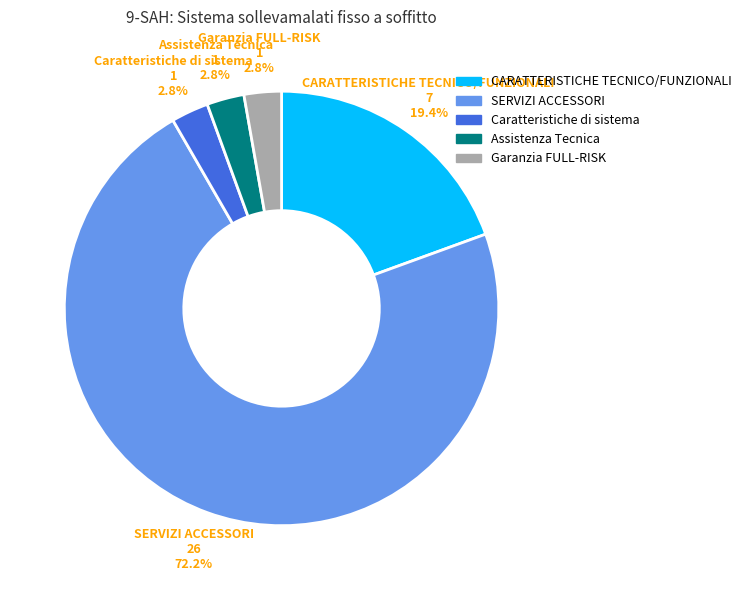

Which slice is the largest?

SERVIZI ACCESSORI